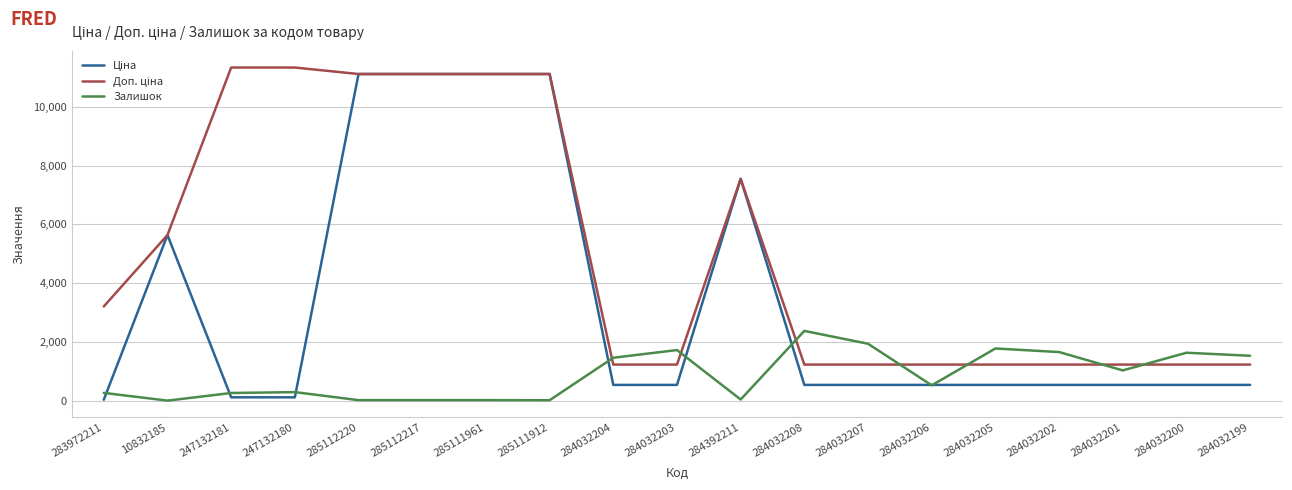

True or false: Залишок has a value of 621.0 at 284032200.

False